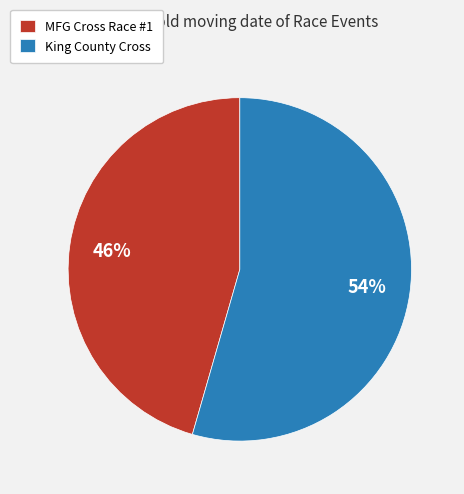

To the nearest percent, what percentage of the pie is MFG Cross Race #1?

46%